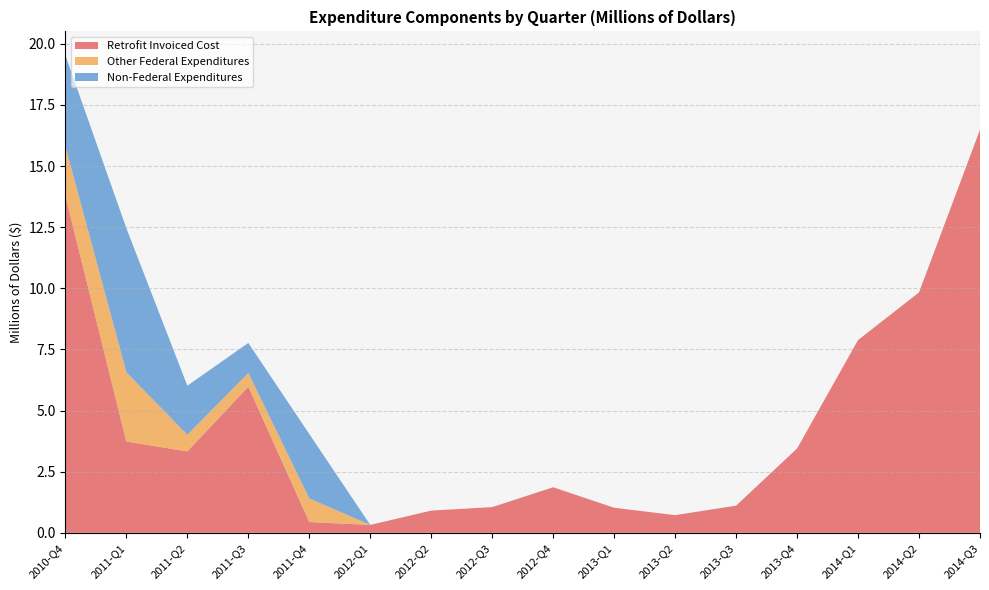

Reading left to right, extract all data points from this chart.

Retrofit Invoiced Cost: 13.8	3.7	3.3	6.0	0.4	0.3	0.9	1.1	1.9	1.0	0.7	1.1	3.4	7.9	9.8	16.5
Other Federal Expenditures: 2.0	2.8	0.7	0.6	1.0	0.0	0.0	0.0	0.0	0.0	0.0	0.0	0.0	0.0	0.0	0.0
Non-Federal Expenditures: 3.7	5.9	2.0	1.2	2.6	0.0	0.0	0.0	0.0	0.0	0.0	0.0	0.0	0.0	0.0	0.0